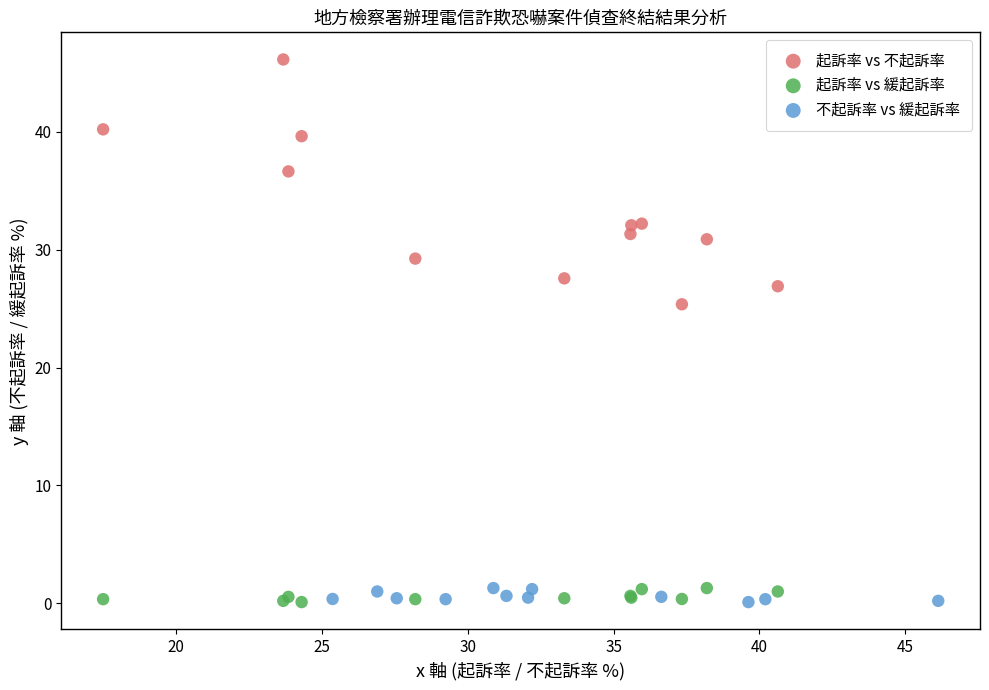

Which series has the largest Y range (max minus min)?

起訴率 vs 不起訴率